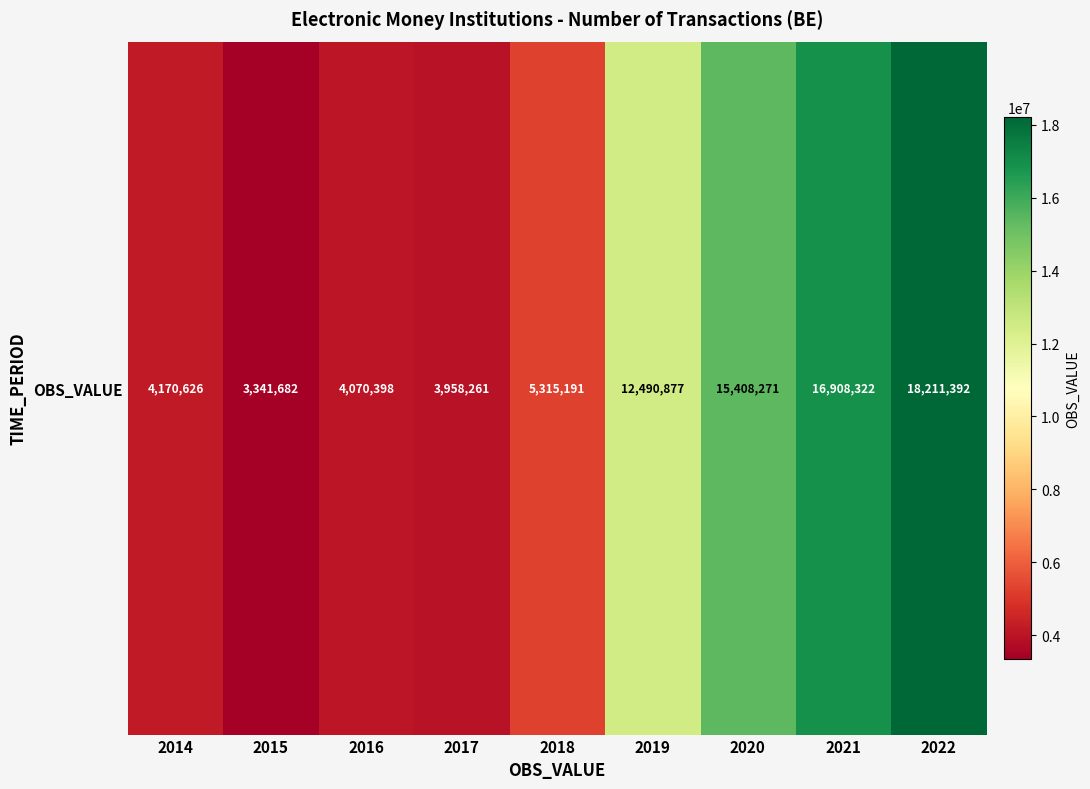

Is it true that the value at 2015 is 5873682?

False